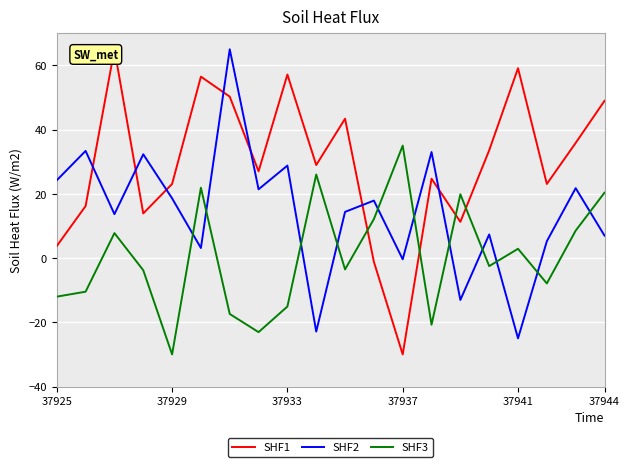

The value of SHF1 at 14 is 11.3. True or false?

True